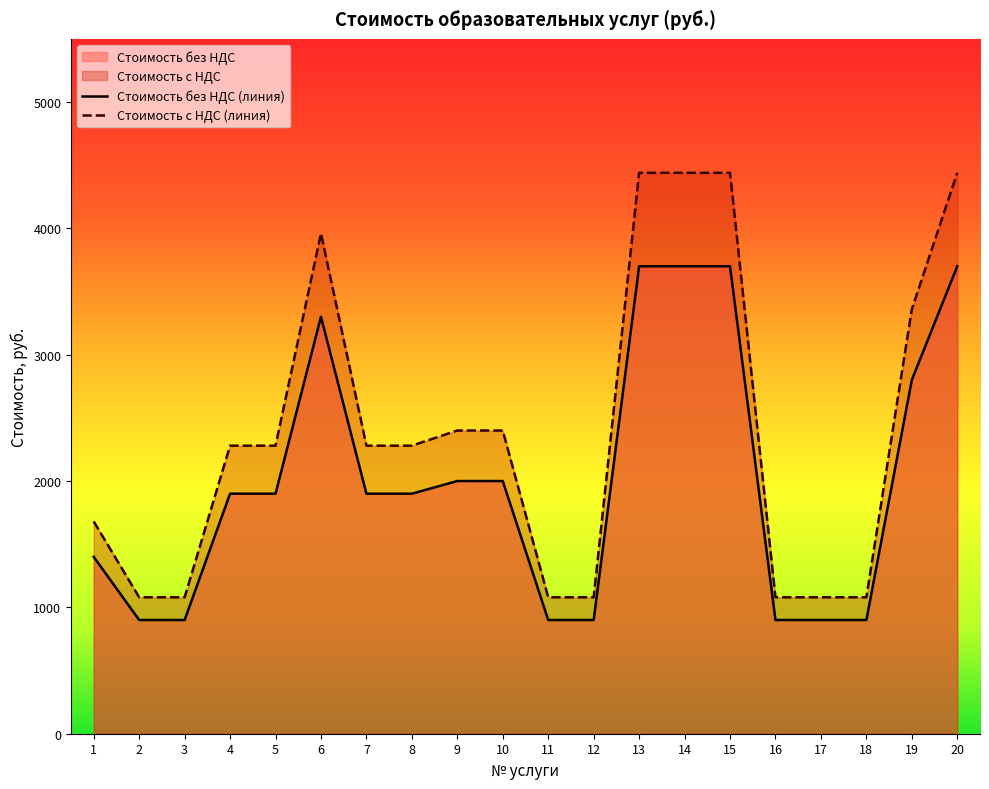

What is the difference between the second highest and second lowest values in the Стоимость с НДС series?

3360